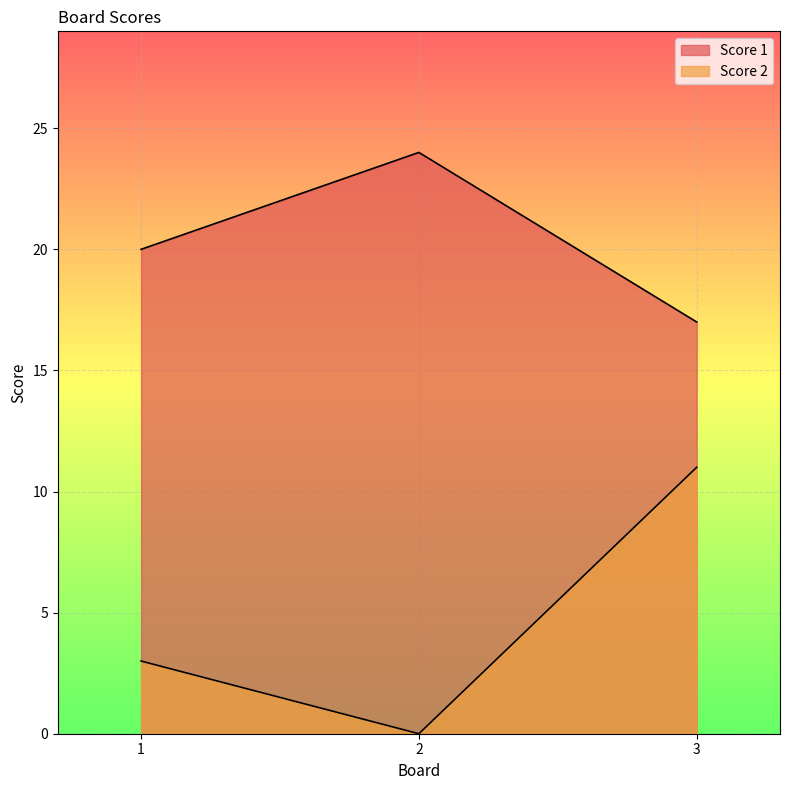

Reading right to left, what are all the values shown in this chart?

Score 1: 3=17	2=24	1=20
Score 2: 3=11	2=0	1=3